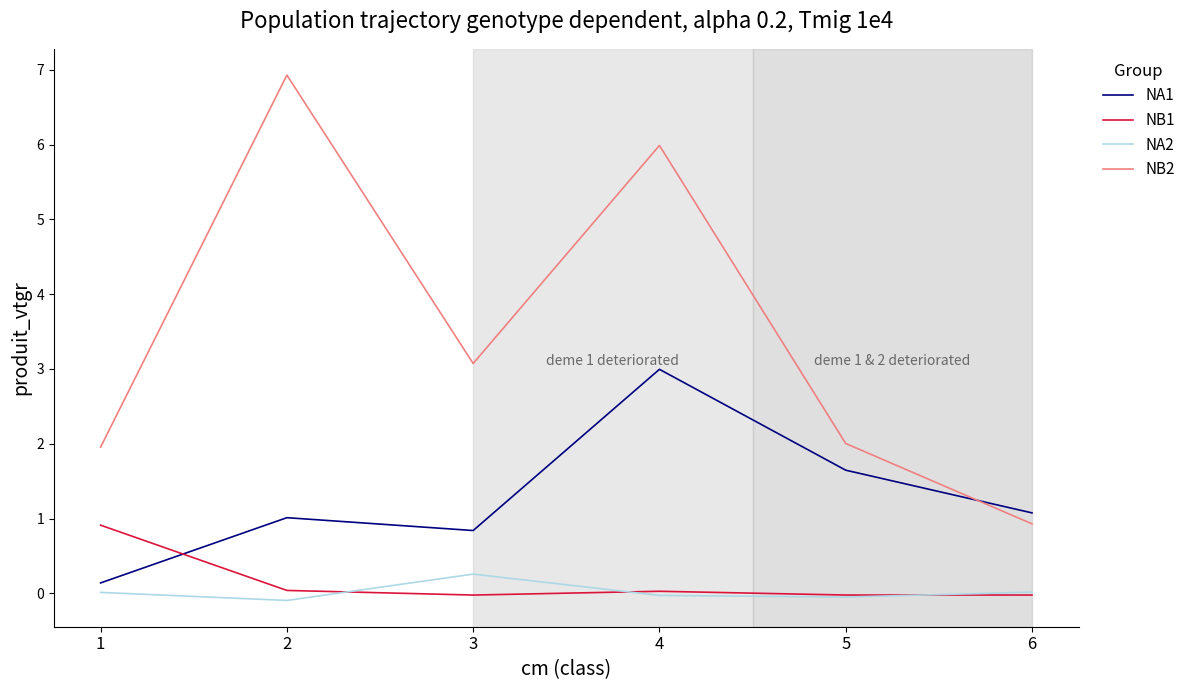

At which category is the sum across all series the highest?

4